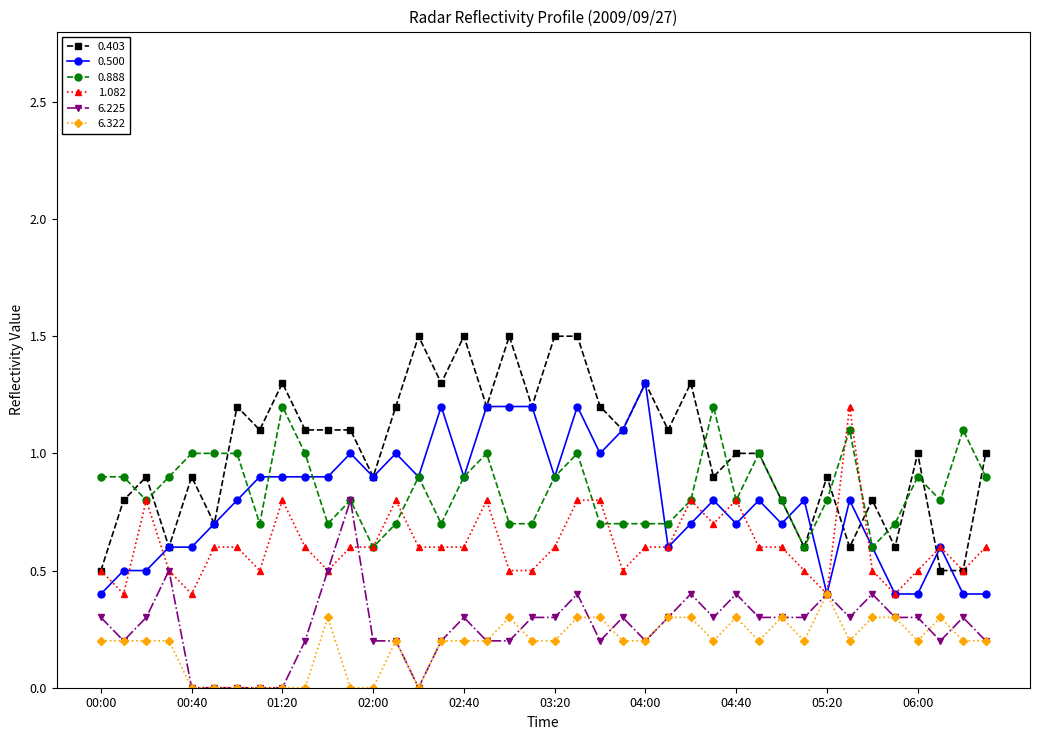

What is the maximum value shown in the chart?

1.5